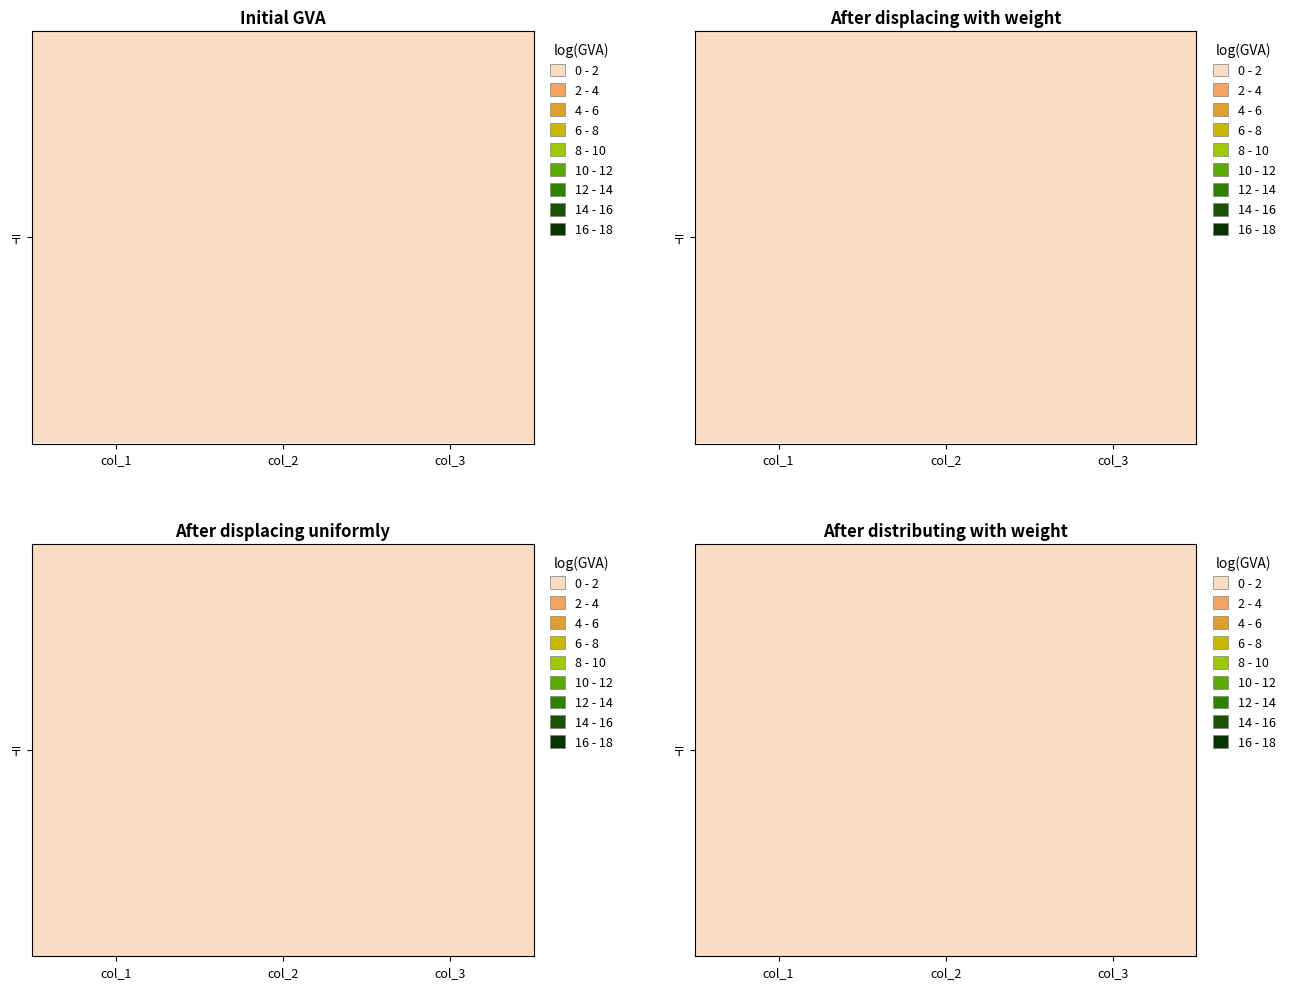

Reading right to left, list all the values displayed in this chart.

col_3=0.0	col_2=0.2	col_1=0.0